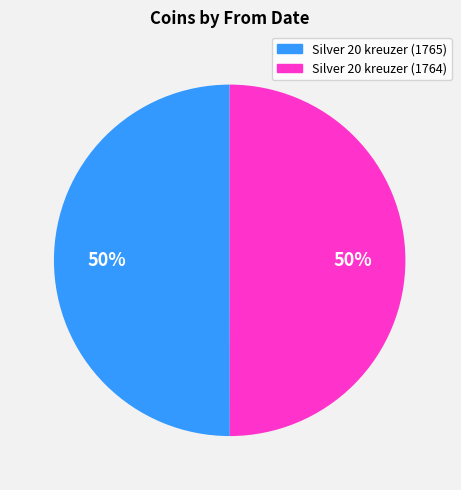

How many slices are in this pie chart?

2